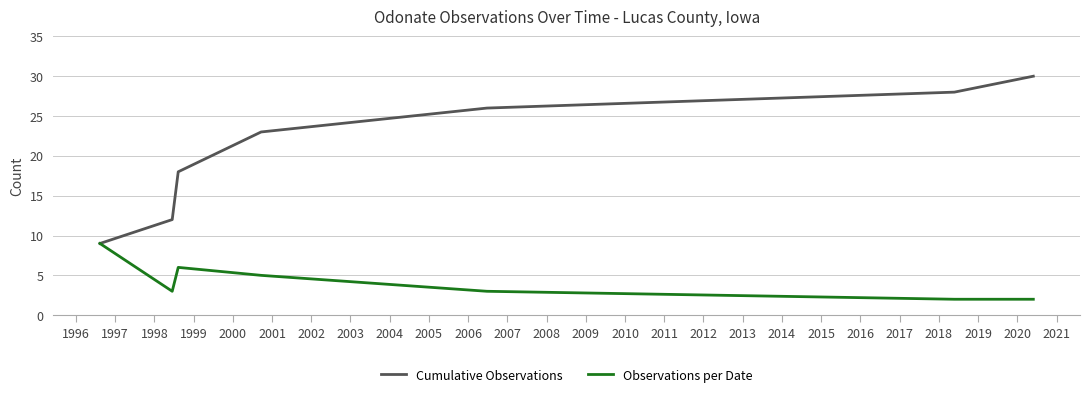

Which series has the largest total across all categories?

Cumulative Observations